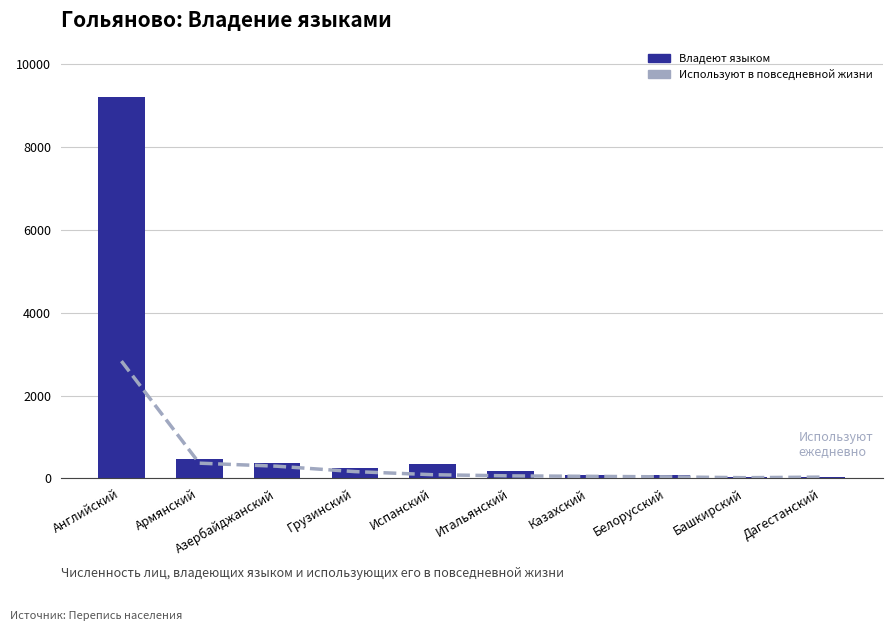

The value of Используют в повседневной жизни at Дагестанский is 7. True or false?

False